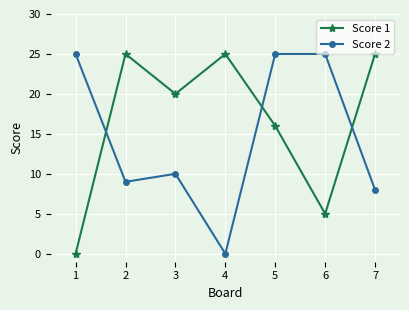

What is the maximum value shown in the chart?

25